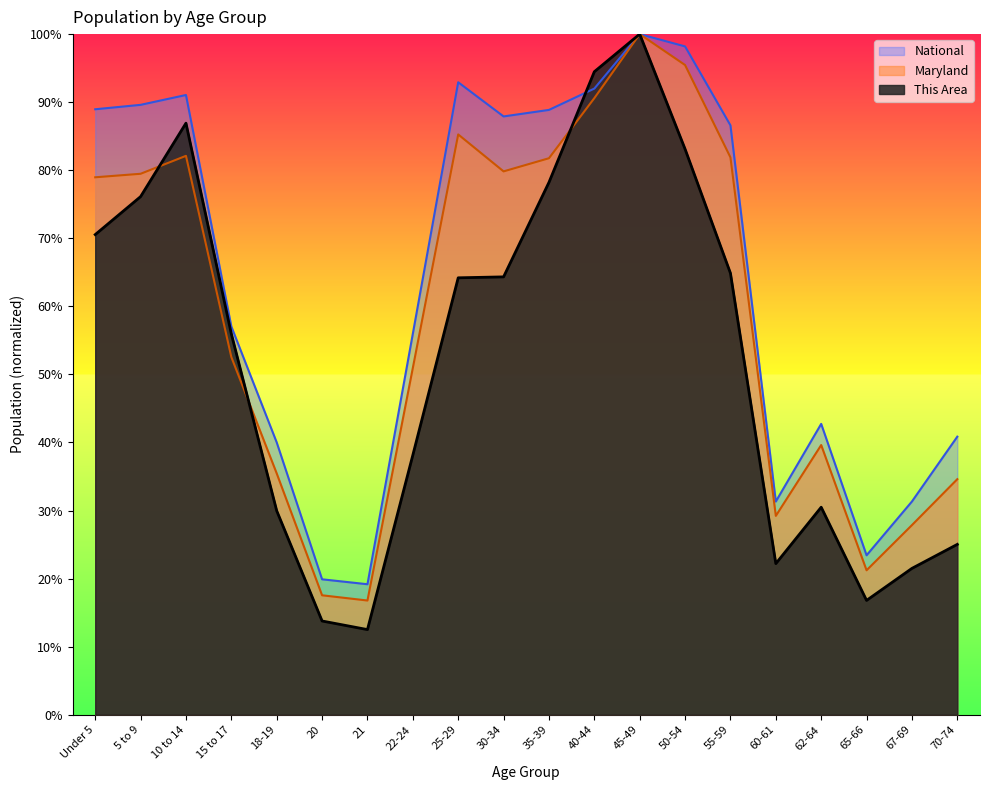

At how many categories does at least one series exceed 0?

20